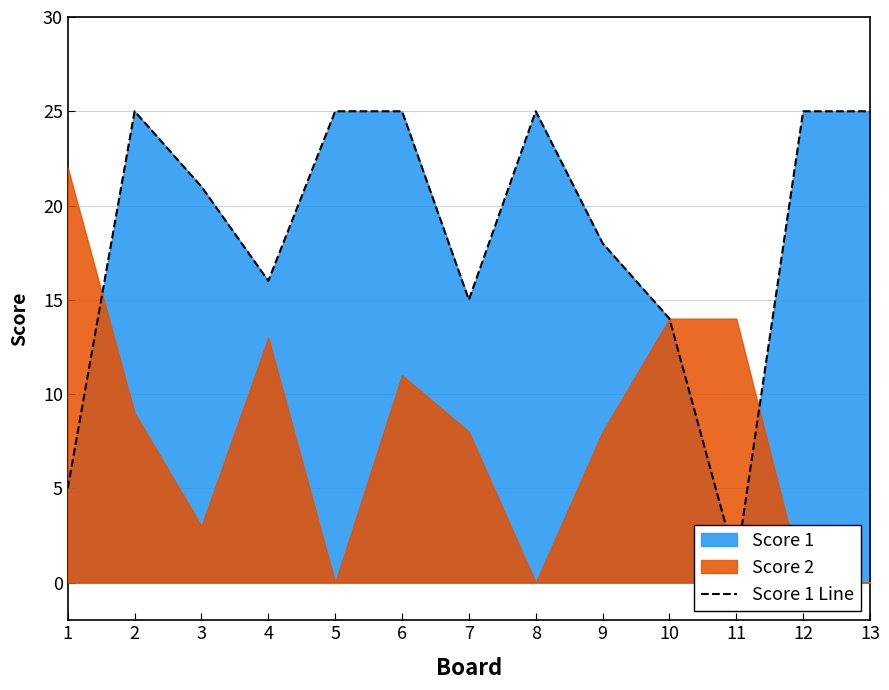

What is the greatest value displayed?

25